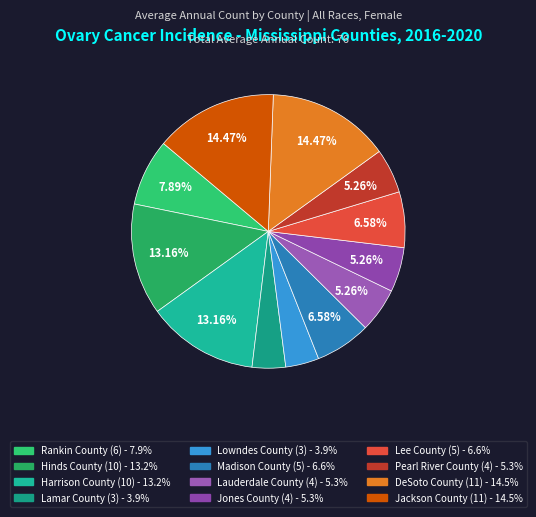

How many slices are in this pie chart?

12